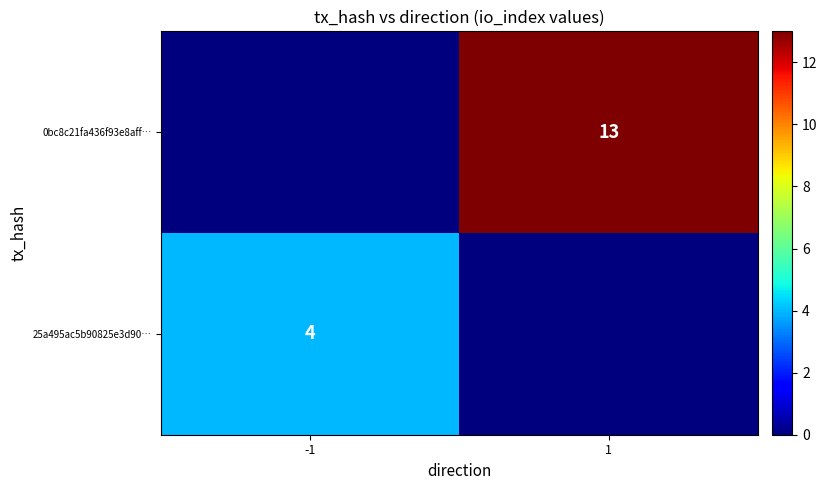

True or false: 0bc8c21fa436f93e8aff… has a value of 13 at 1.

True